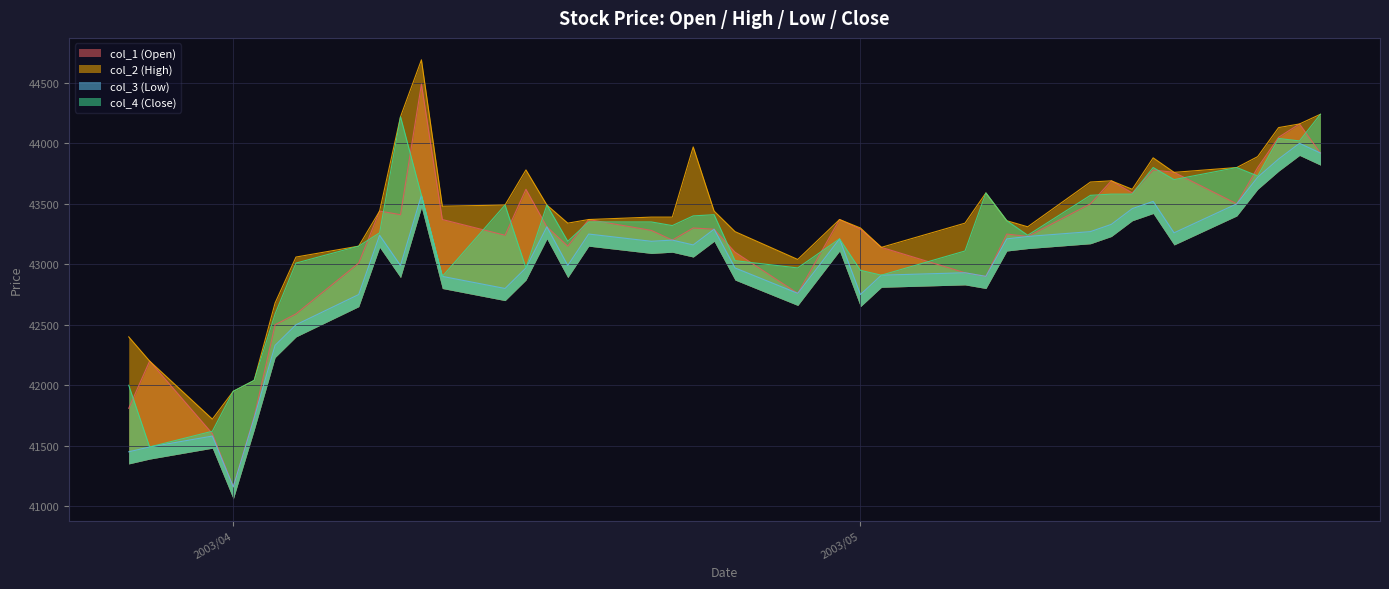

At how many categories does at least one series exceed 41688?

40